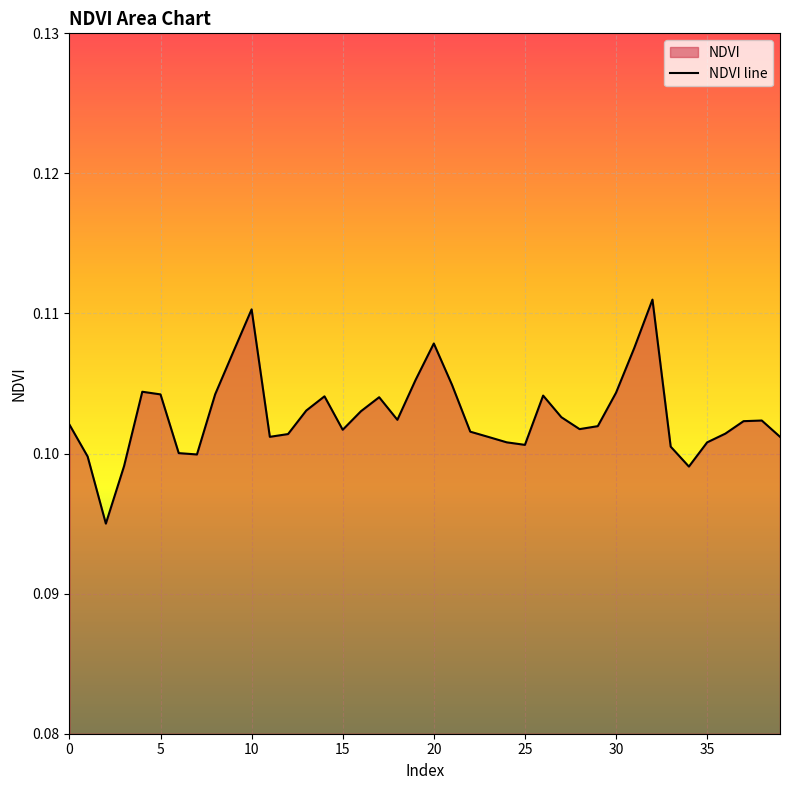

Reading left to right, extract all data points from this chart.

0.1	0.1	0.1	0.1	0.1	0.1	0.1	0.1	0.1	0.1	0.1	0.1	0.1	0.1	0.1	0.1	0.1	0.1	0.1	0.1	0.1	0.1	0.1	0.1	0.1	0.1	0.1	0.1	0.1	0.1	0.1	0.1	0.1	0.1	0.1	0.1	0.1	0.1	0.1	0.1